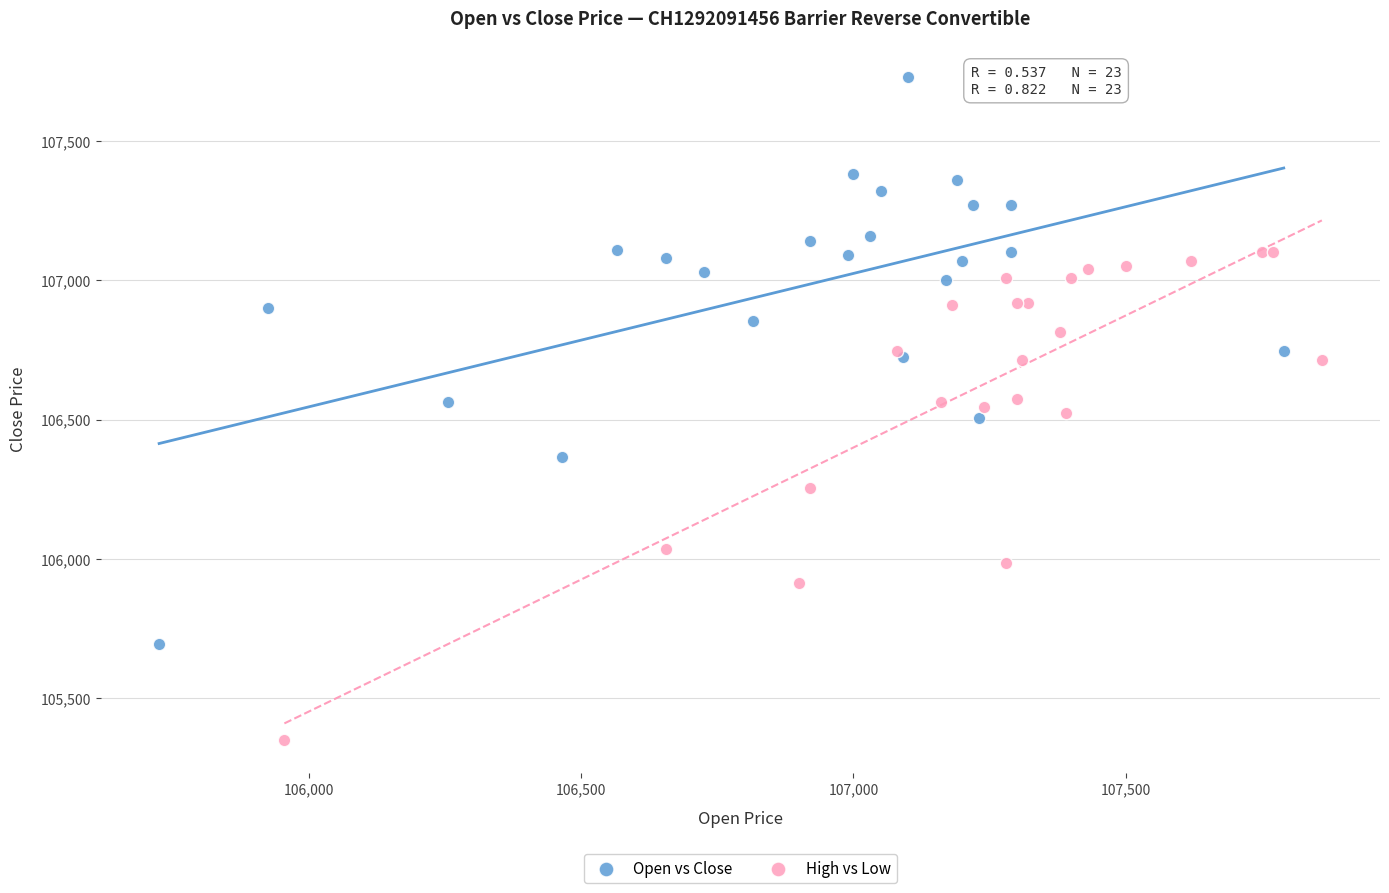

What are all the series names shown in the legend?

Open vs Close, High vs Low